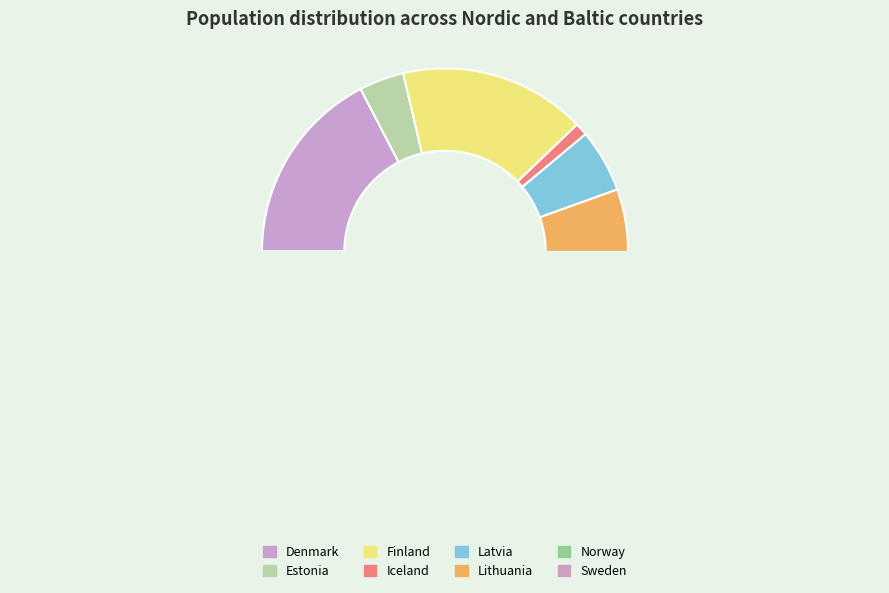

Rank the categories by value from highest to lowest.

Sweden, Denmark, Finland, Norway, Lithuania, Latvia, Estonia, Iceland